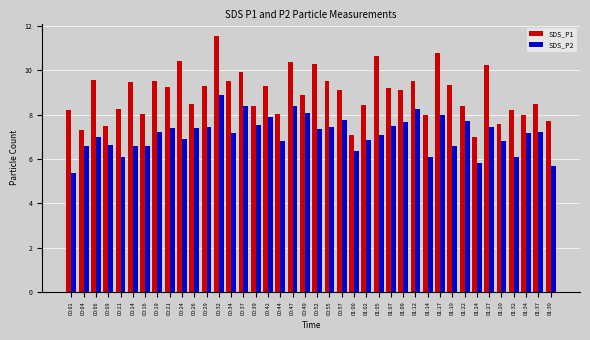

True or false: SDS_P2 has a value of 2.2 at 00:52.

False